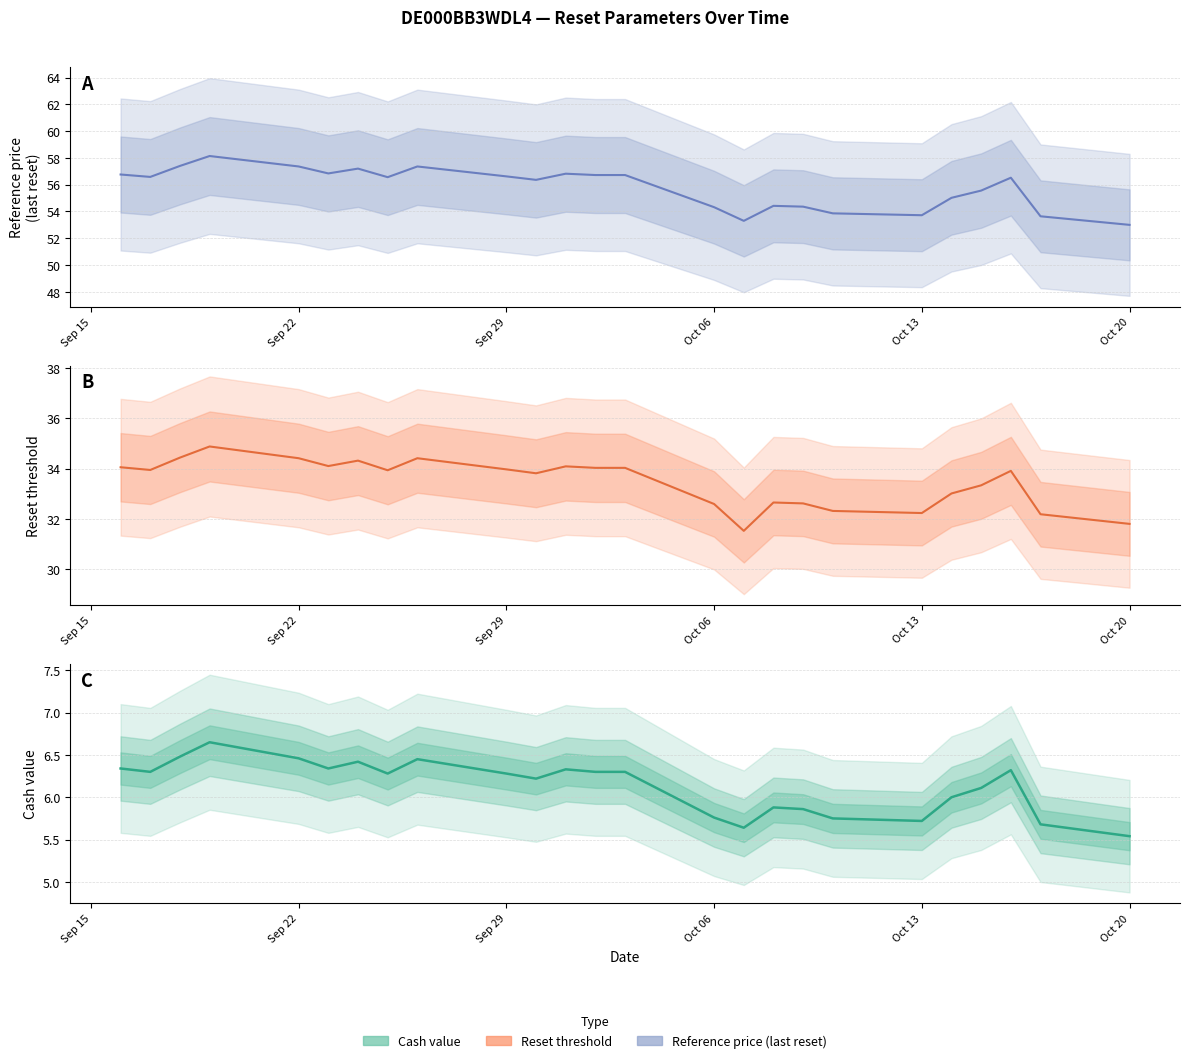

Reading left to right, transcribe all the data shown in this chart.

Reference price (last reset): 56.8	56.6	57.4	58.1	57.4	56.8	57.2	56.6	57.4	56.6	56.4	56.8	56.7	56.7	54.3	53.3	54.4	54.4	53.9	53.7	55.0	55.6	56.5	53.6	53.0
Reset threshold: 34.1	33.9	34.4	34.9	34.4	34.1	34.3	33.9	34.4	34.0	33.8	34.1	34.0	34.0	32.6	31.5	32.7	32.6	32.3	32.2	33.0	33.3	33.9	32.2	31.8
Cash value: 6.3	6.3	6.5	6.7	6.5	6.3	6.4	6.3	6.5	6.3	6.2	6.3	6.3	6.3	5.8	5.6	5.9	5.9	5.8	5.7	6.0	6.1	6.3	5.7	5.5